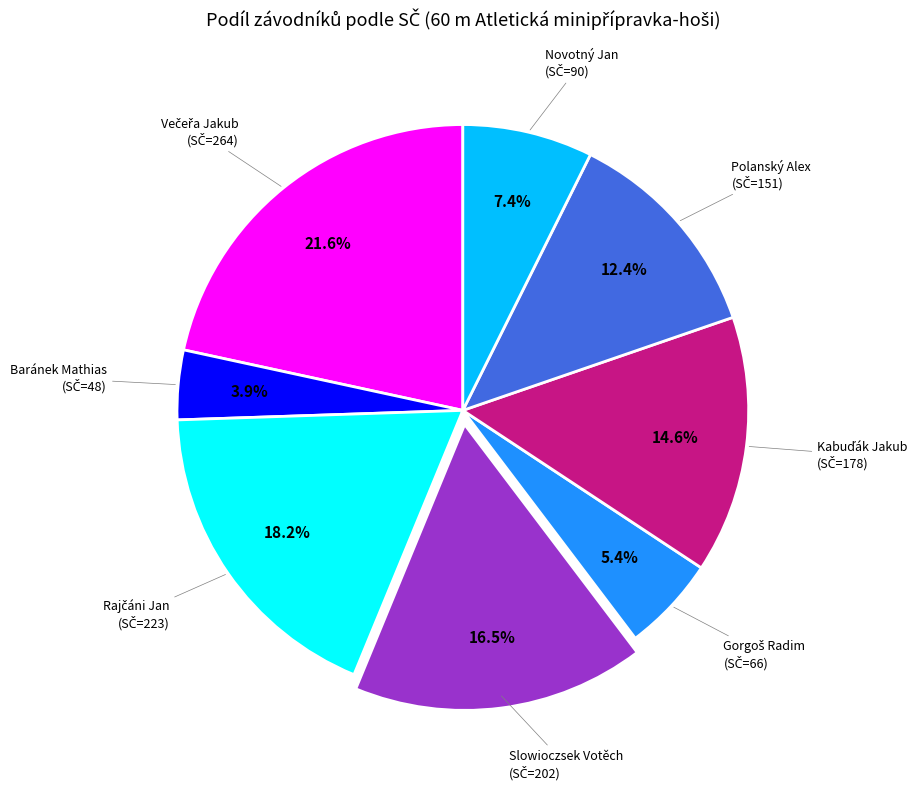

Does any single category account for the majority?

No